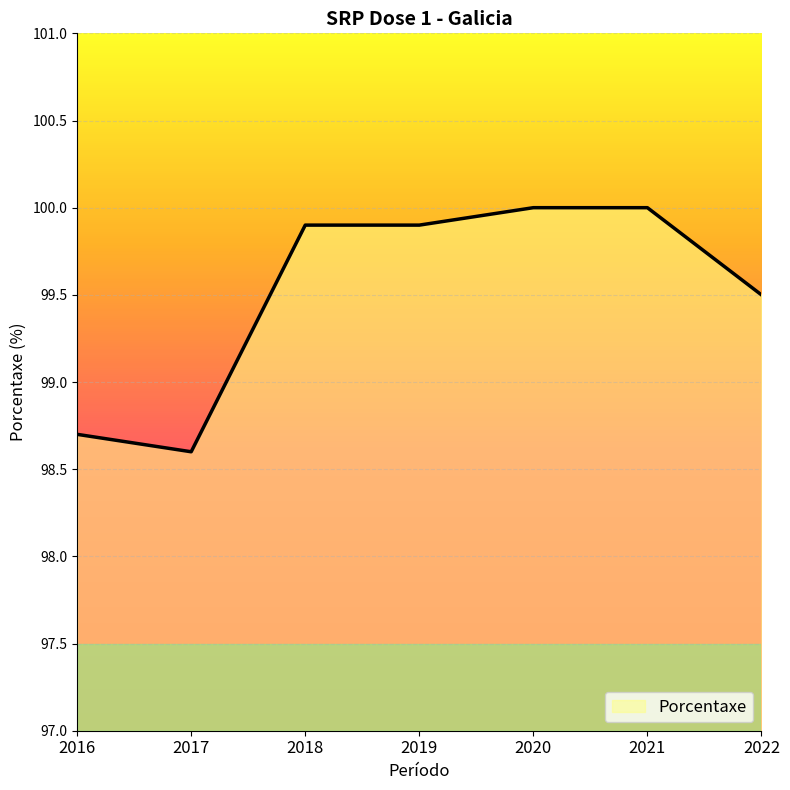

What is the greatest value displayed?

100.0